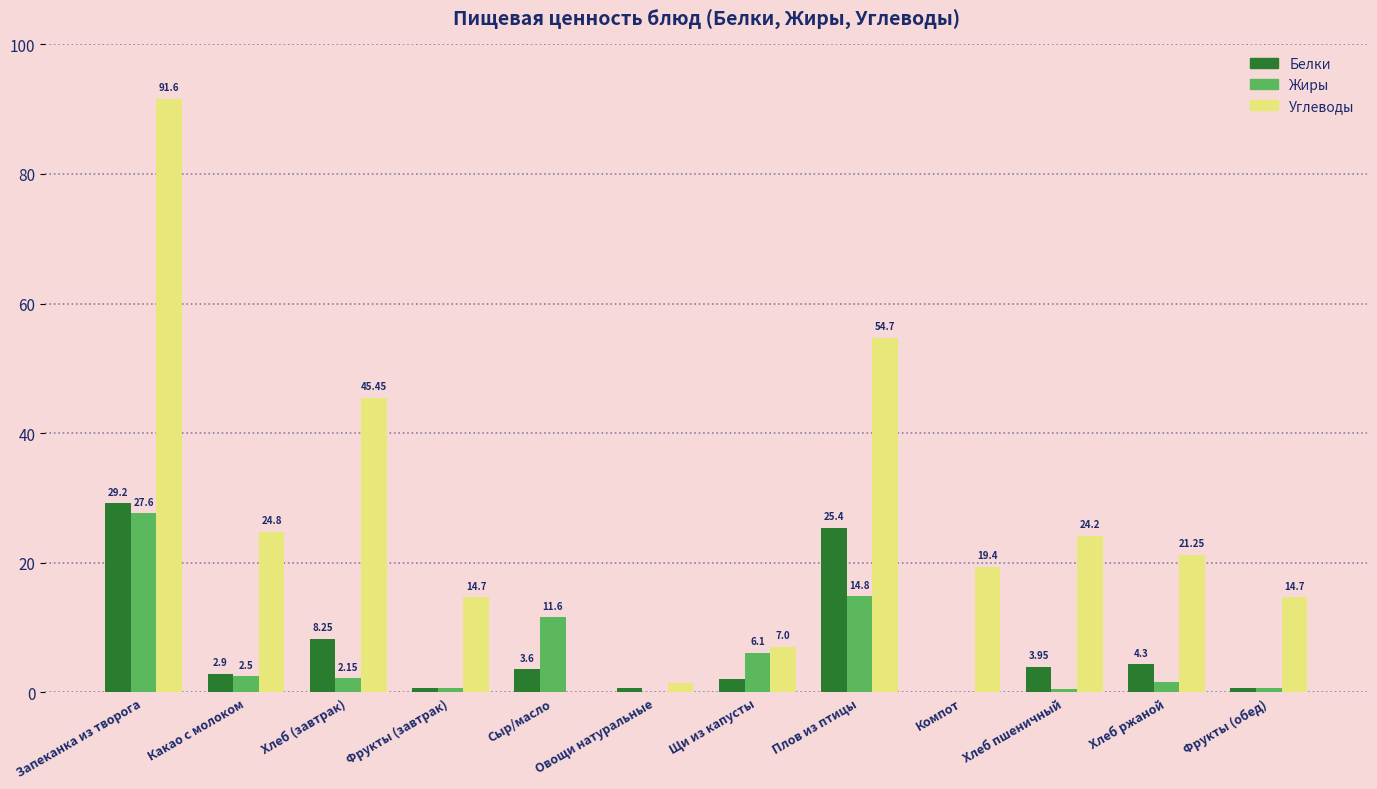

Between Хлеб (завтрак) and Плов из птицы, which series saw the biggest shift?

Белки